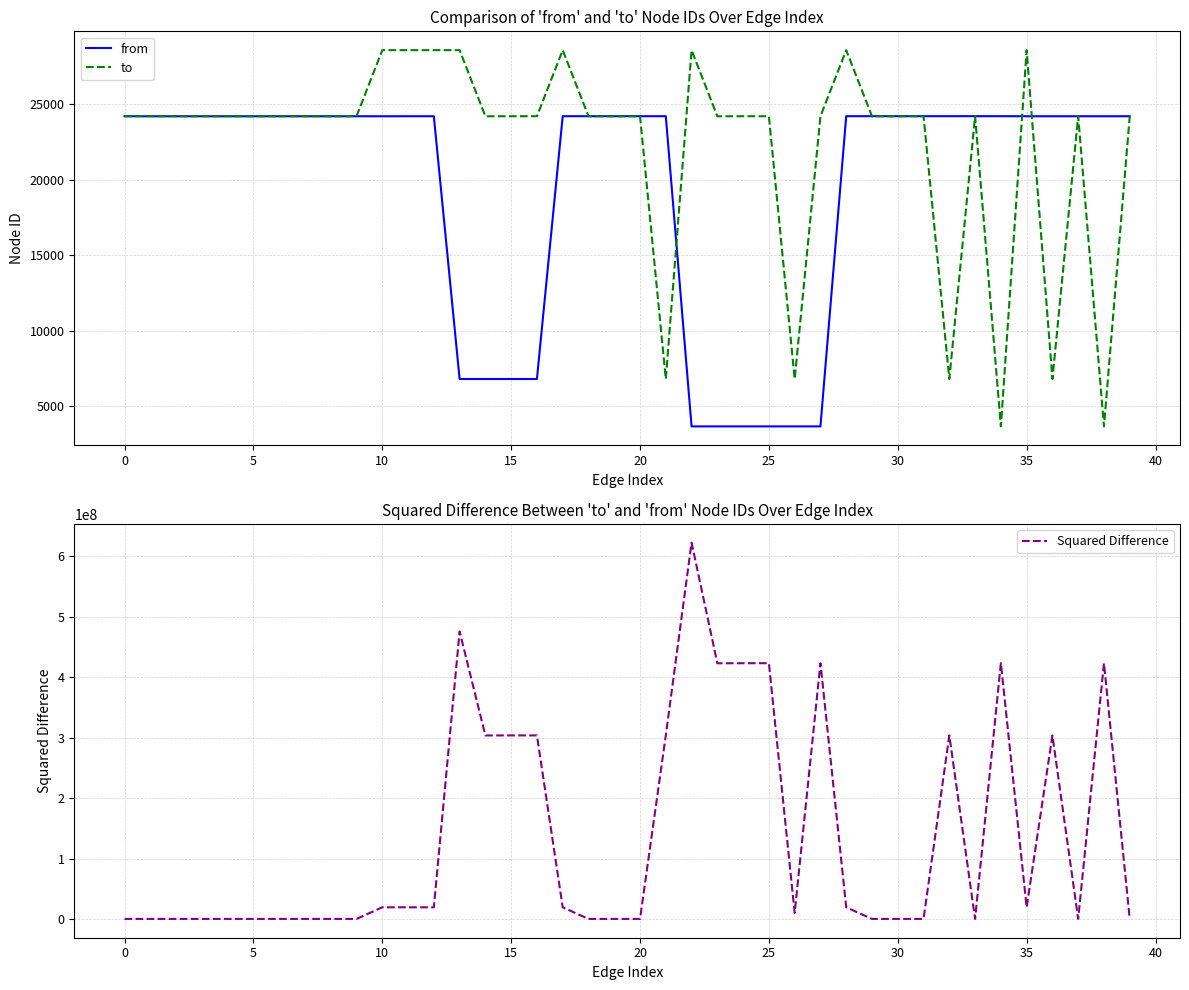

Which series has the widest spread of values?

Squared Difference